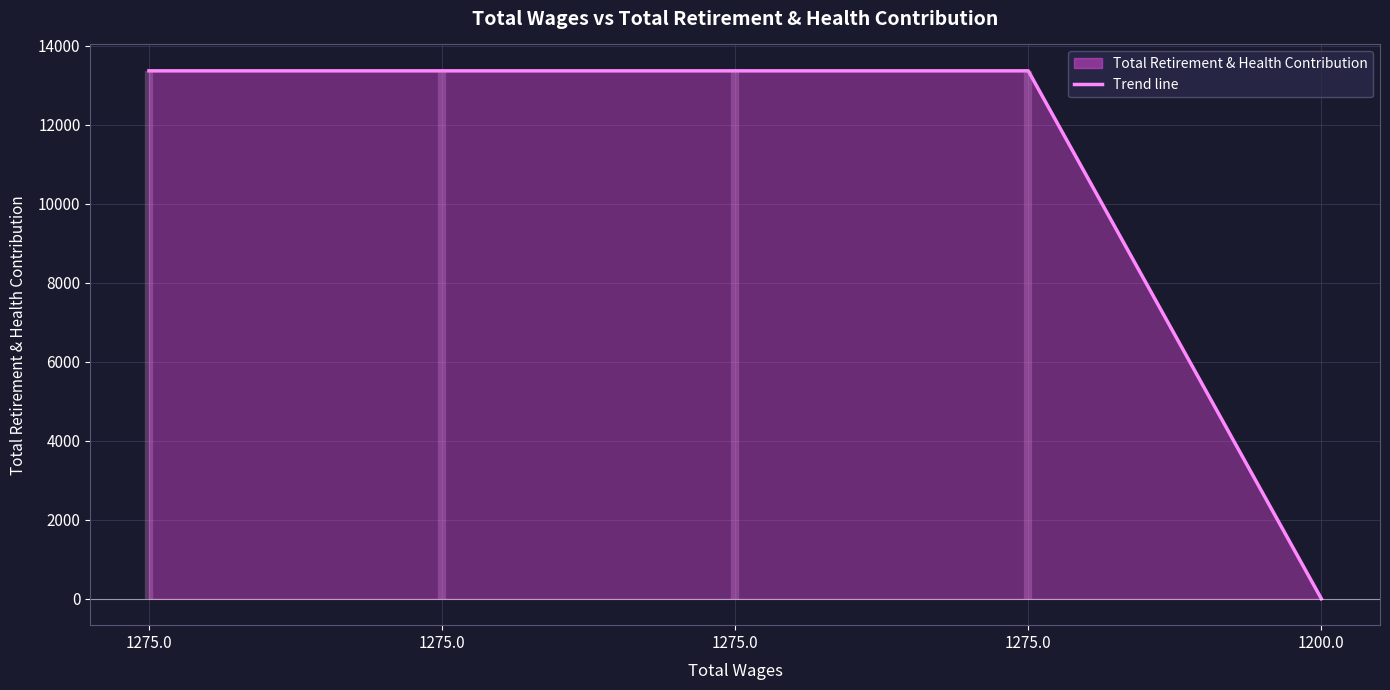

Reading left to right, list all the values displayed in this chart.

13359	13359	13359	13359	0